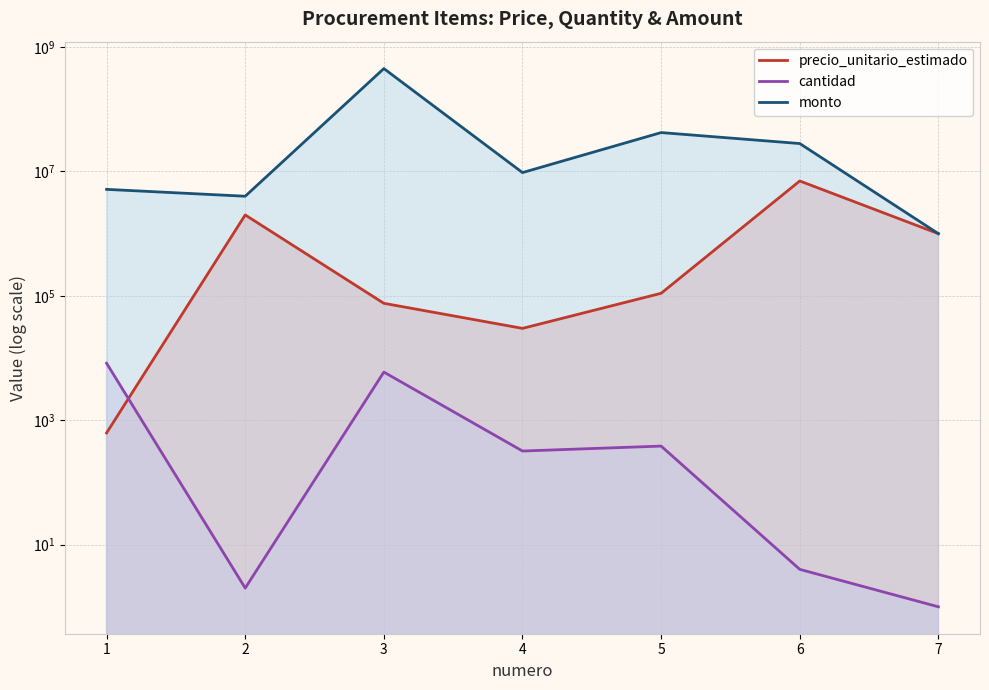

Reading right to left, list all the values displayed in this chart.

precio_unitario_estimado: 7=1000000	6=7035354	5=110000	4=30000	3=75903	2=2000000	1=625
cantidad: 7=1	6=4	5=384	4=320	3=5950	2=2	1=8253
monto: 7=1000000	6=28141416	5=42240000	4=9600000	3=451622850	2=4000000	1=5158125